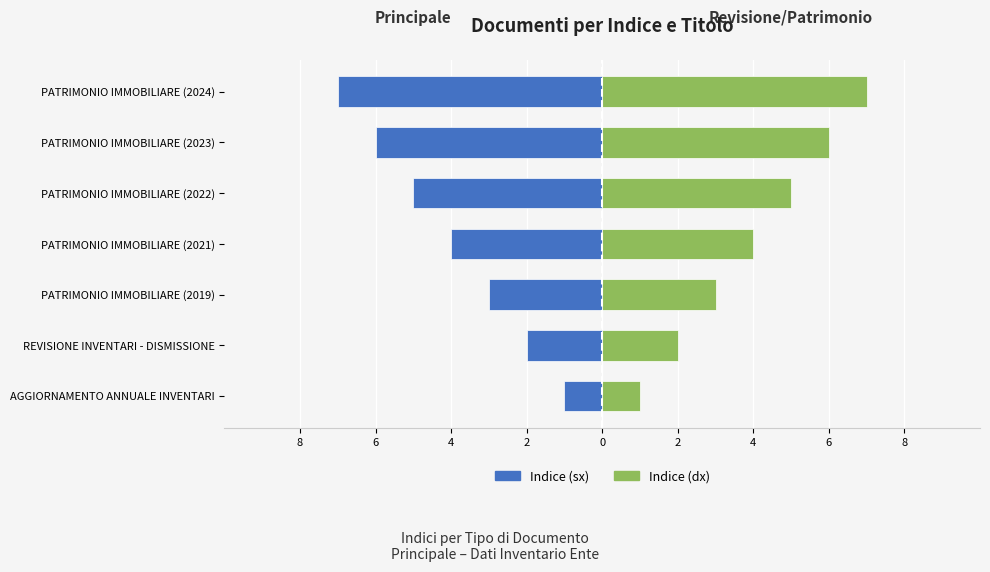

What is the average value of the Indice (Sinistra) series?

-4